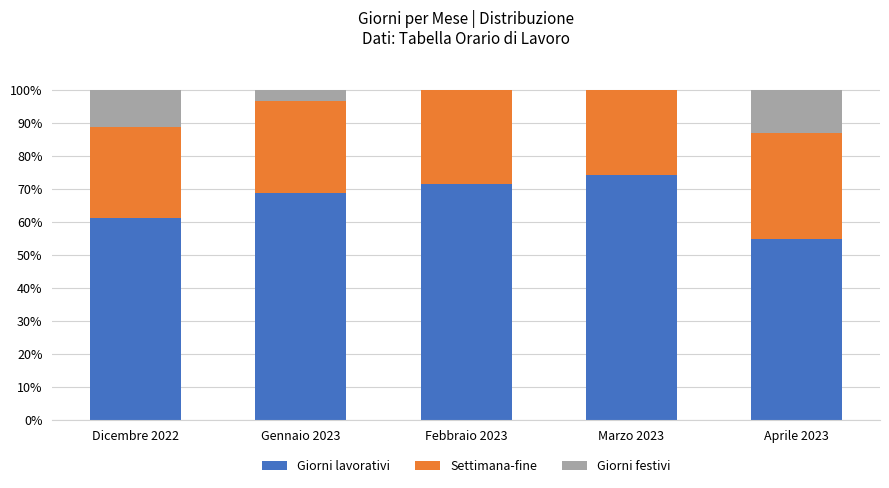

The Giorni lavorativi series shows 47.1 at Marzo 2023. True or false?

False